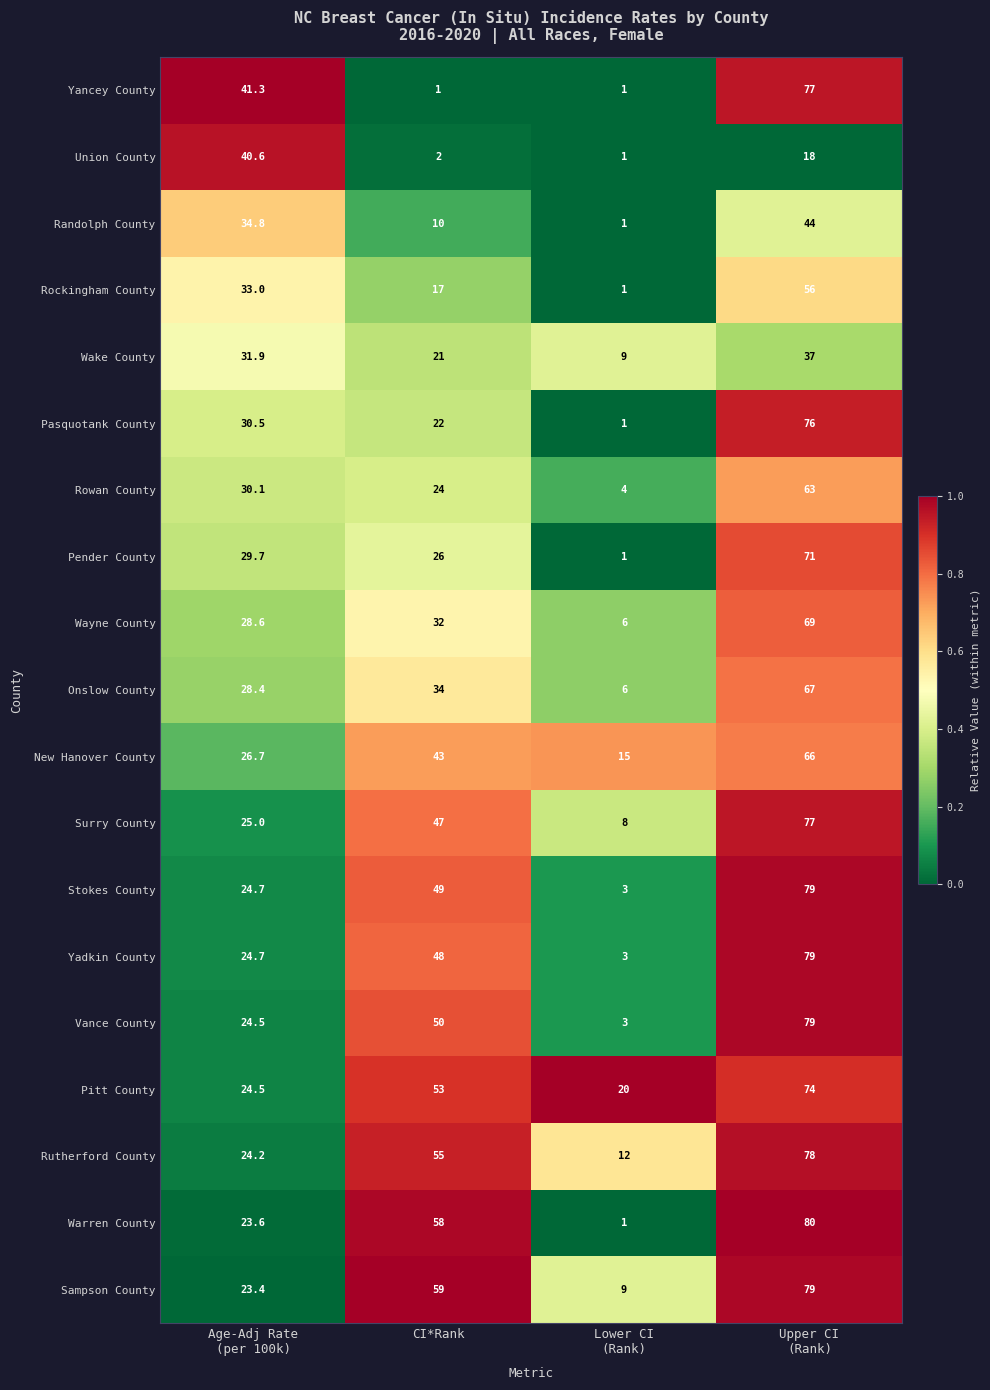

What is the average value of the Stokes County series?

38.9